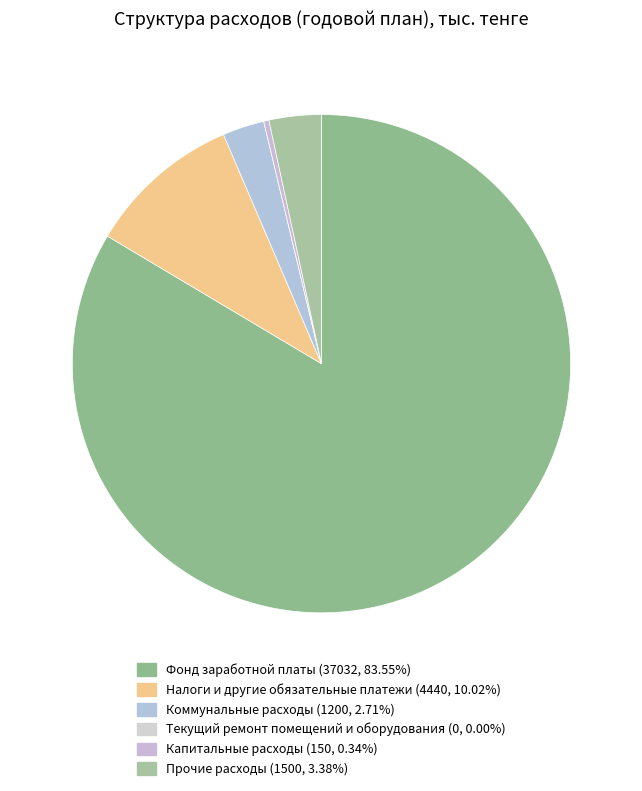

The Фонд заработной платы slice represents 94% of the pie. True or false?

False